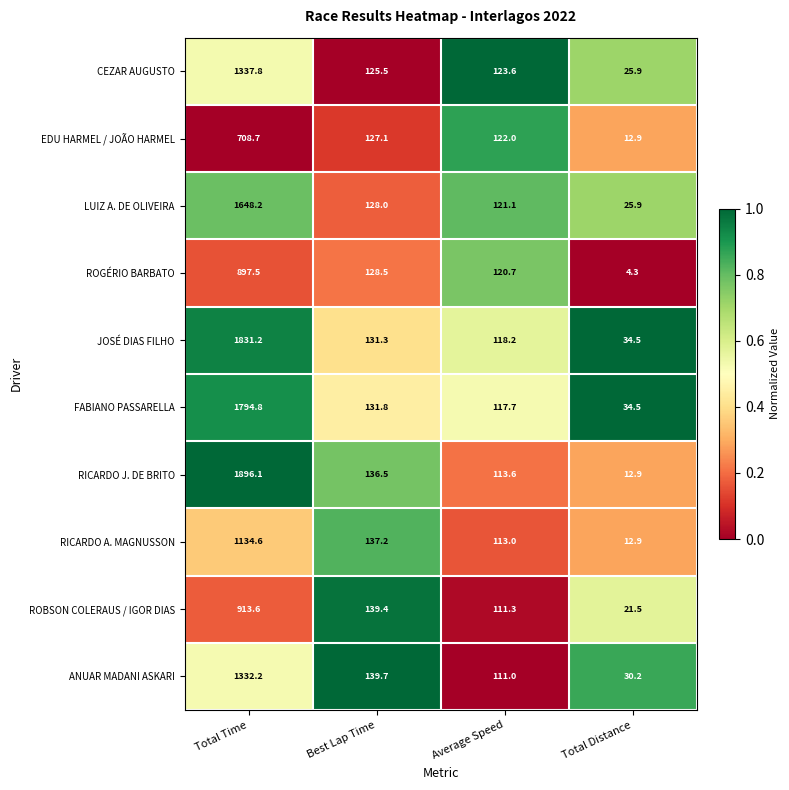

True or false: CEZAR AUGUSTO has a value of 531.0 at Total Time.

False